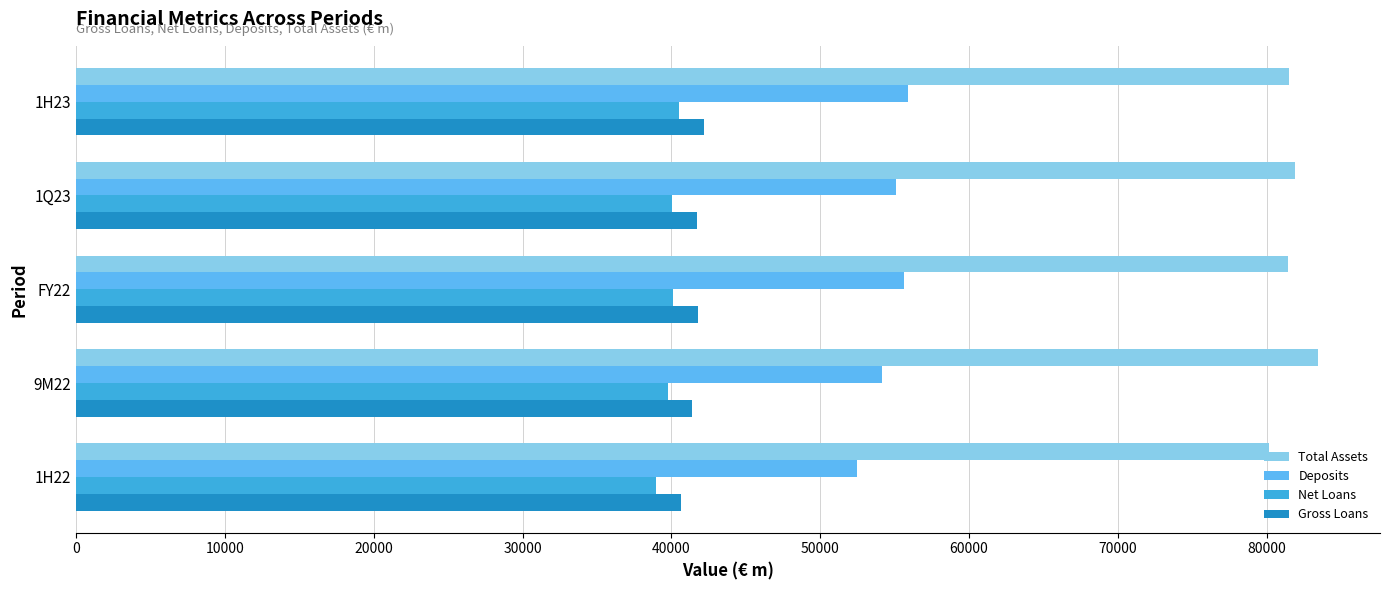

The value of Deposits at 1Q23 is 13745.0. True or false?

False